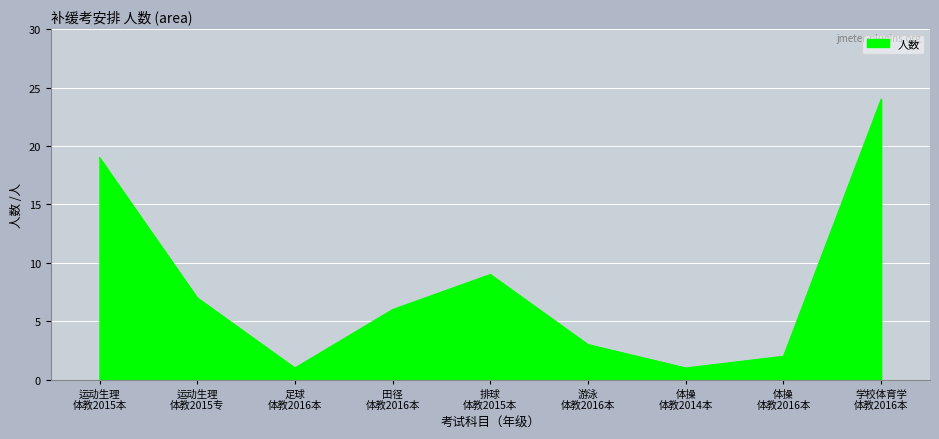

What is the greatest value displayed?

24